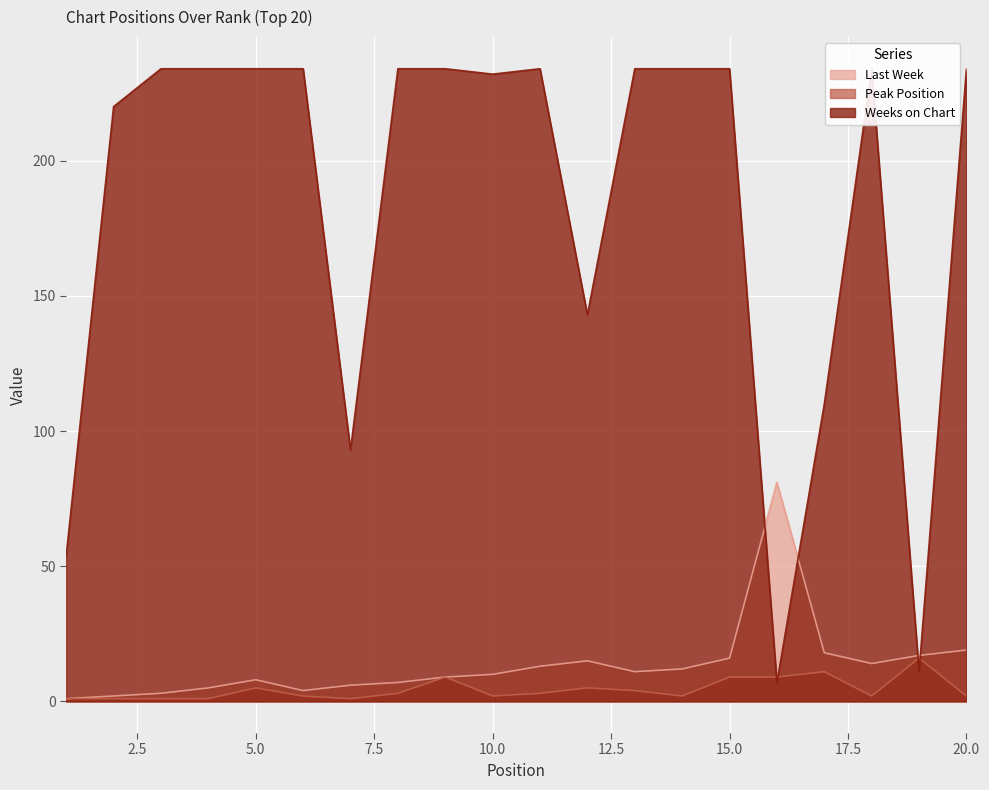

What is the maximum value for Weeks on Chart?

234